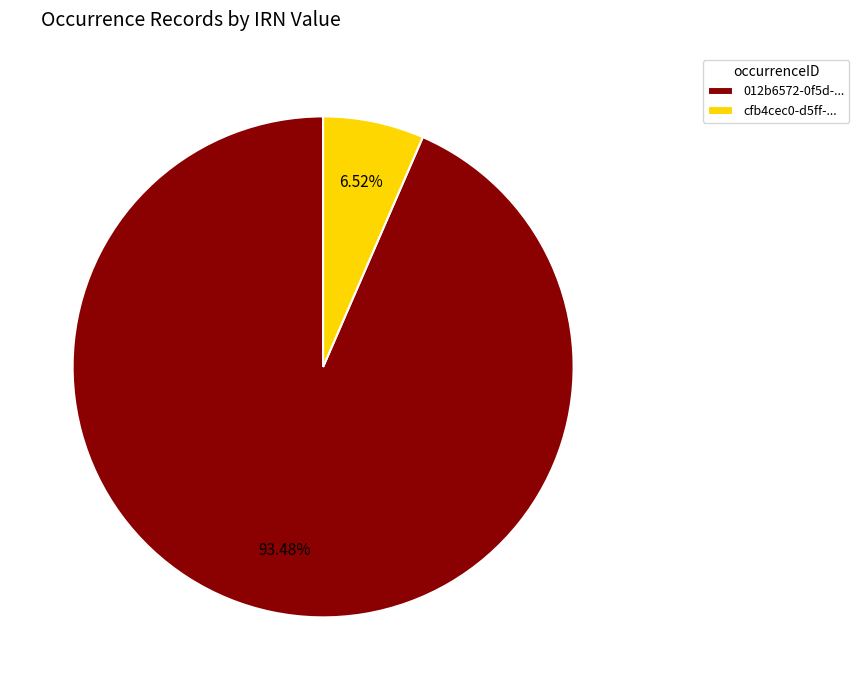

What is the ratio of the value at 012b6572-0f5d-... to the value at cfb4cec0-d5ff-...?

14.3